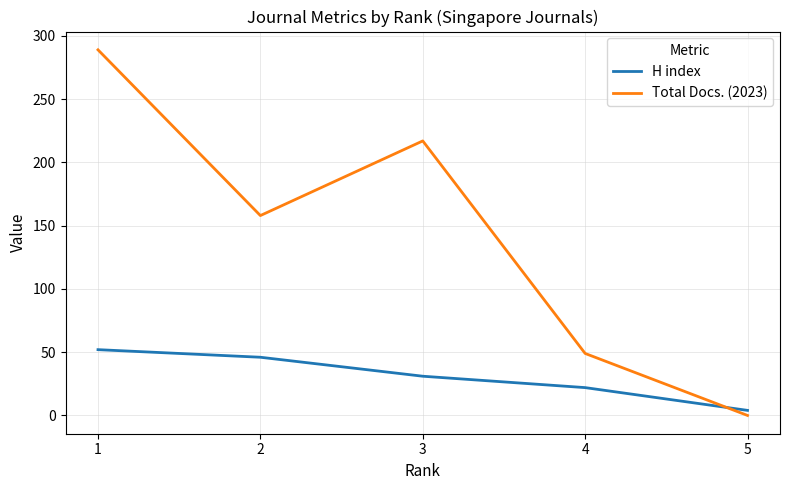

Is this an area chart (filled region under the line)?

No